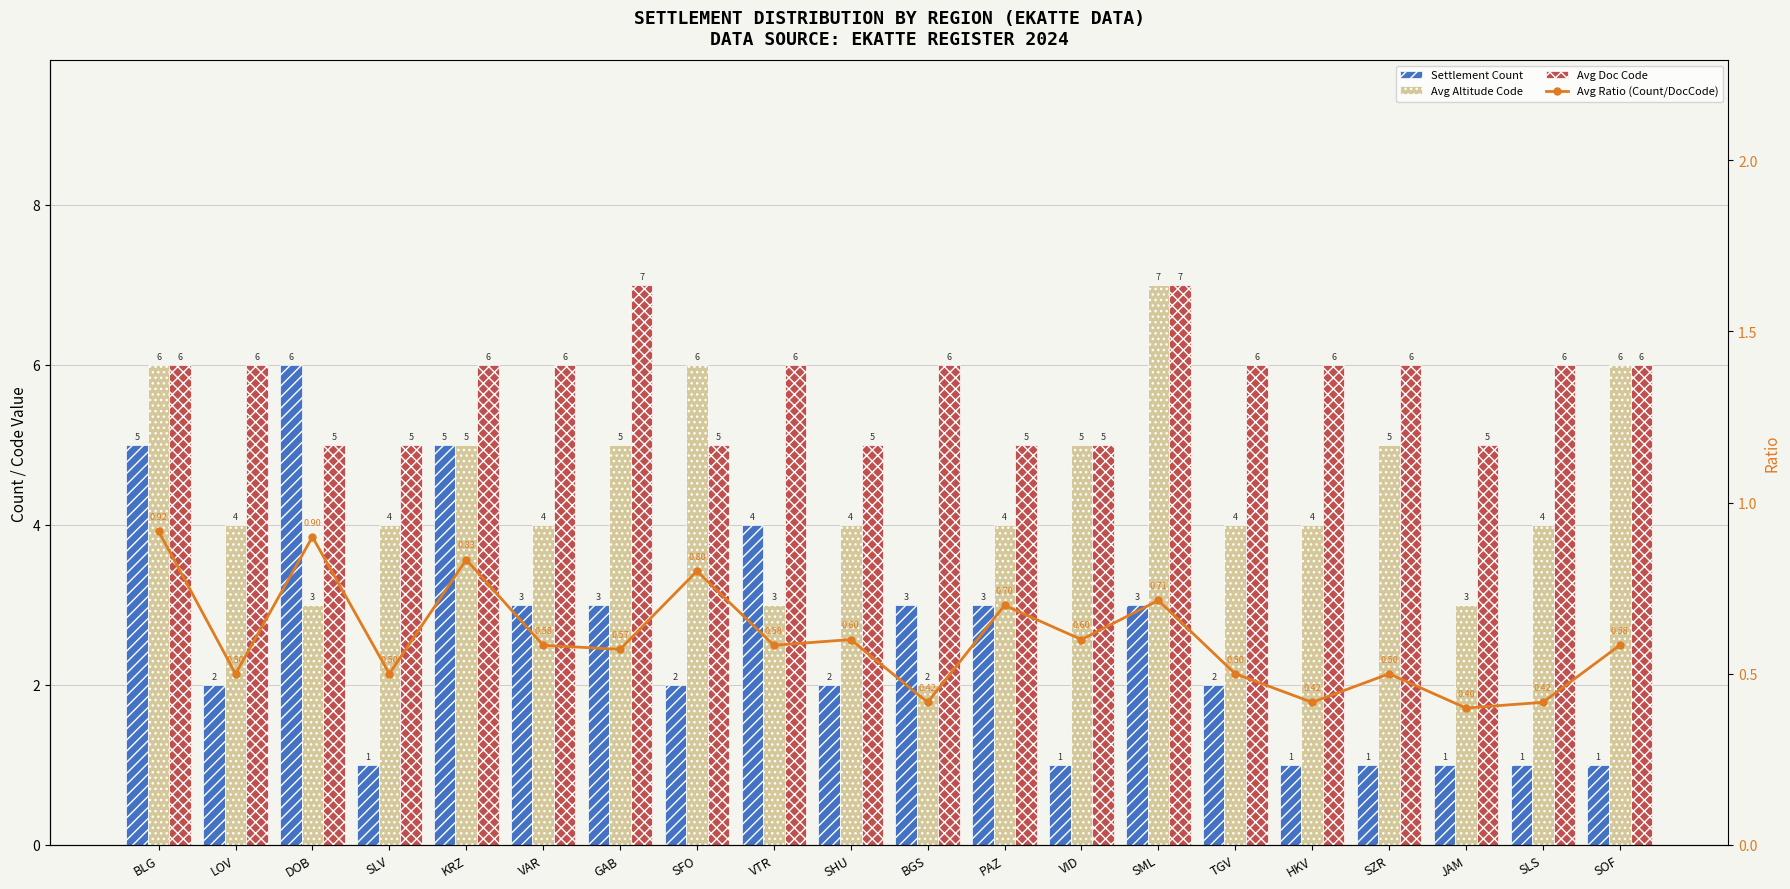

How many data points does each series have?

20